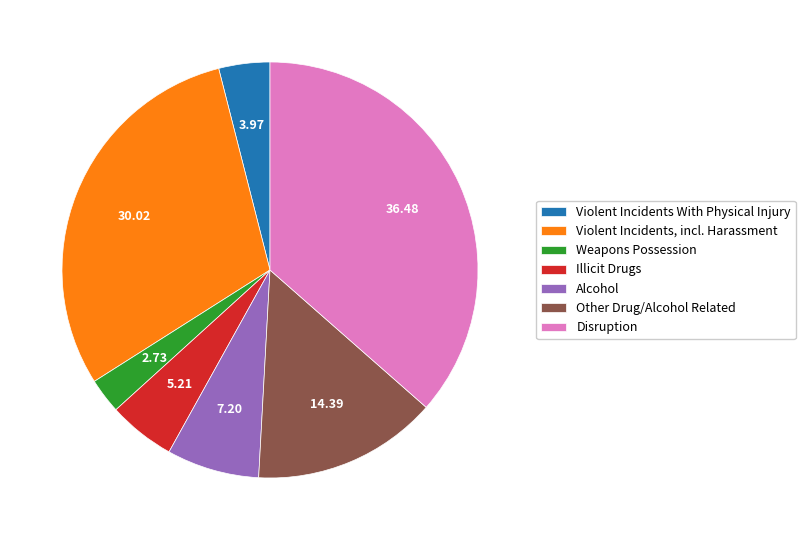

Does Violent Incidents With Physical Injury represent more than half of the total?

No